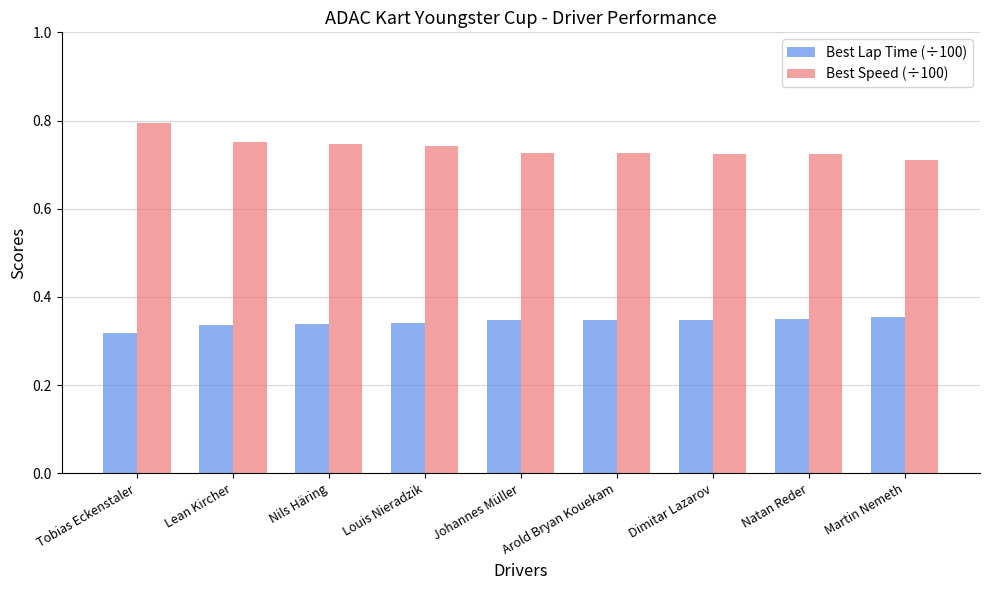

How many groups of bars are there?

9